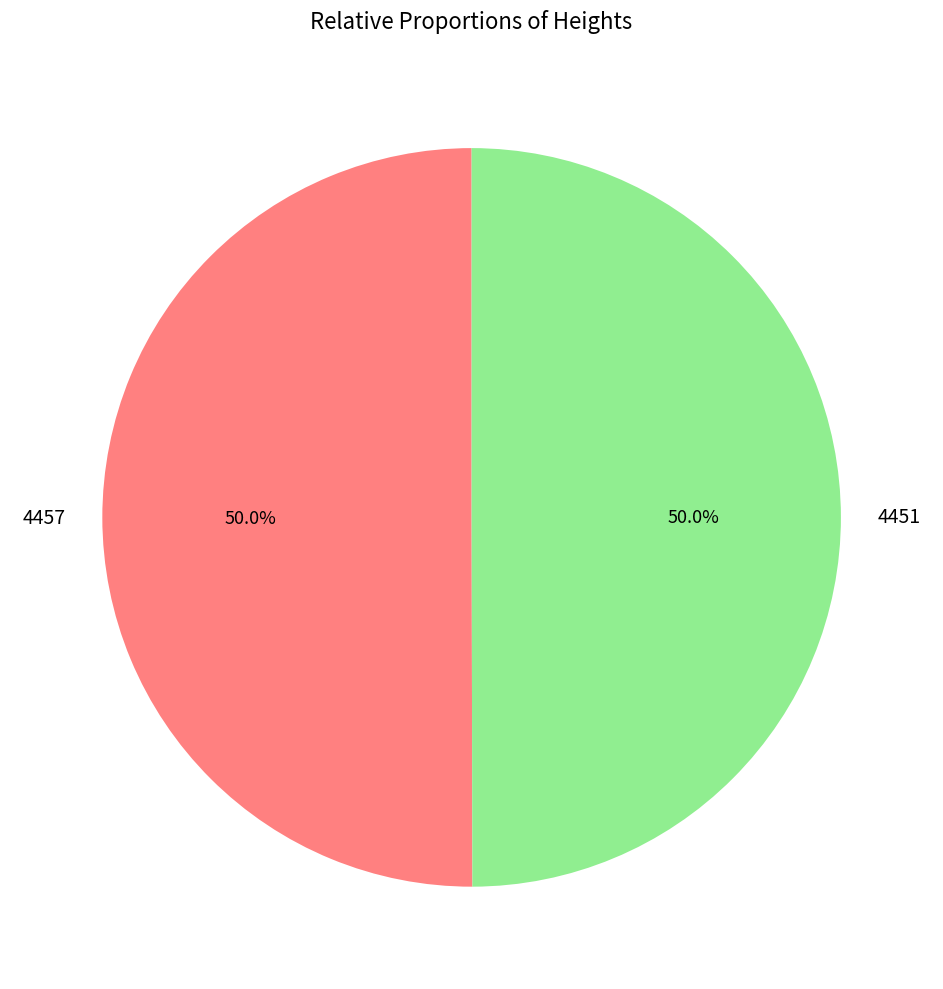

Count the number of slices in the pie.

2